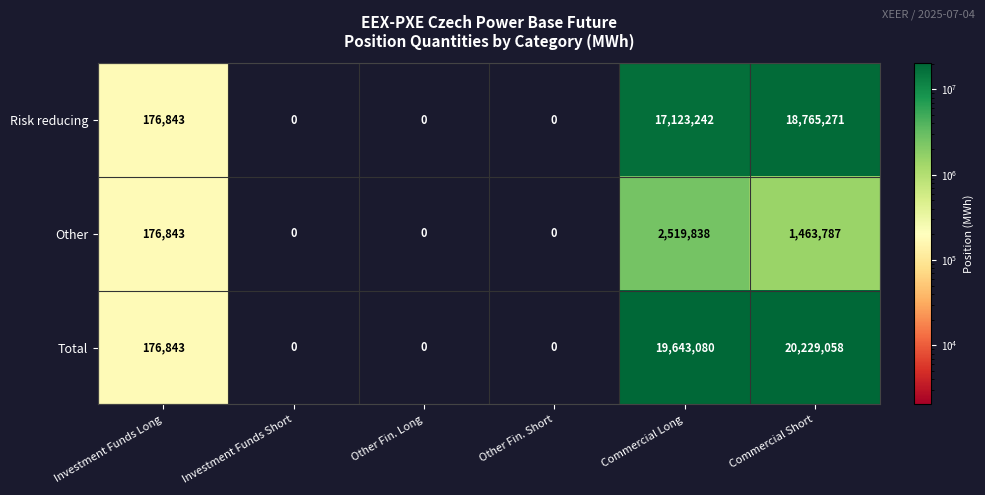

Which category has the highest value across all series?

Commercial Short